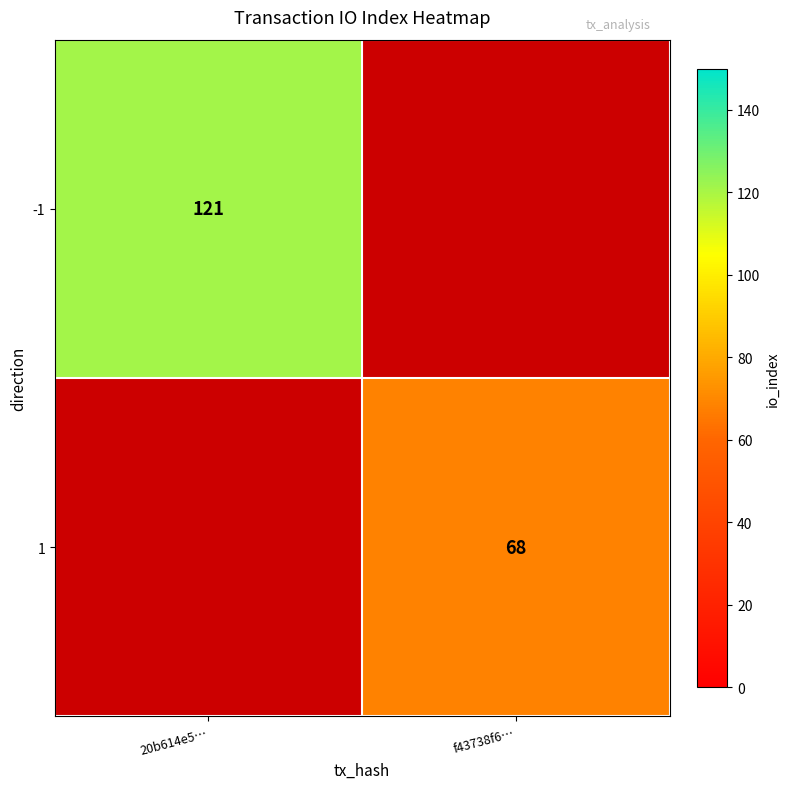

True or false: 1 has a value of 68 at f43738f6….

True